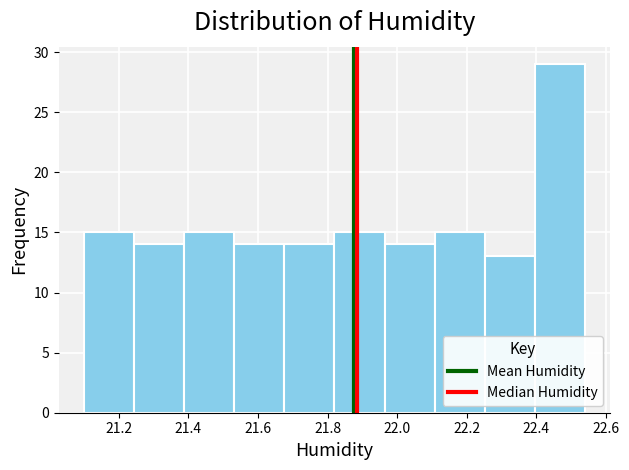

How tall is the bar that spans 21.388 to 21.532 on the x-axis? Neither the bar edges nor the heights are printed on the chart, so give them approximately, as read against the axes.

15